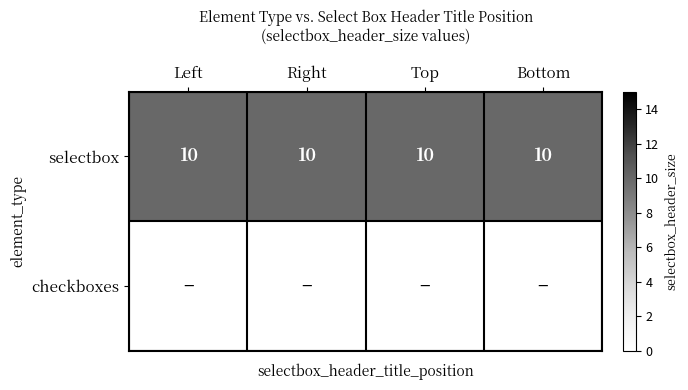

The selectbox series shows 10 at Bottom. True or false?

True